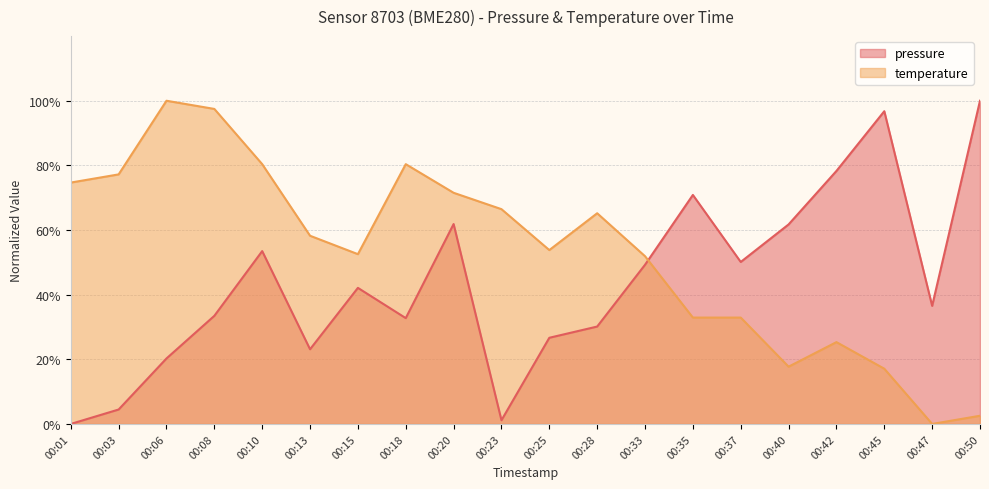

True or false: temperature has more than 2 points higher than both neighbors.

True